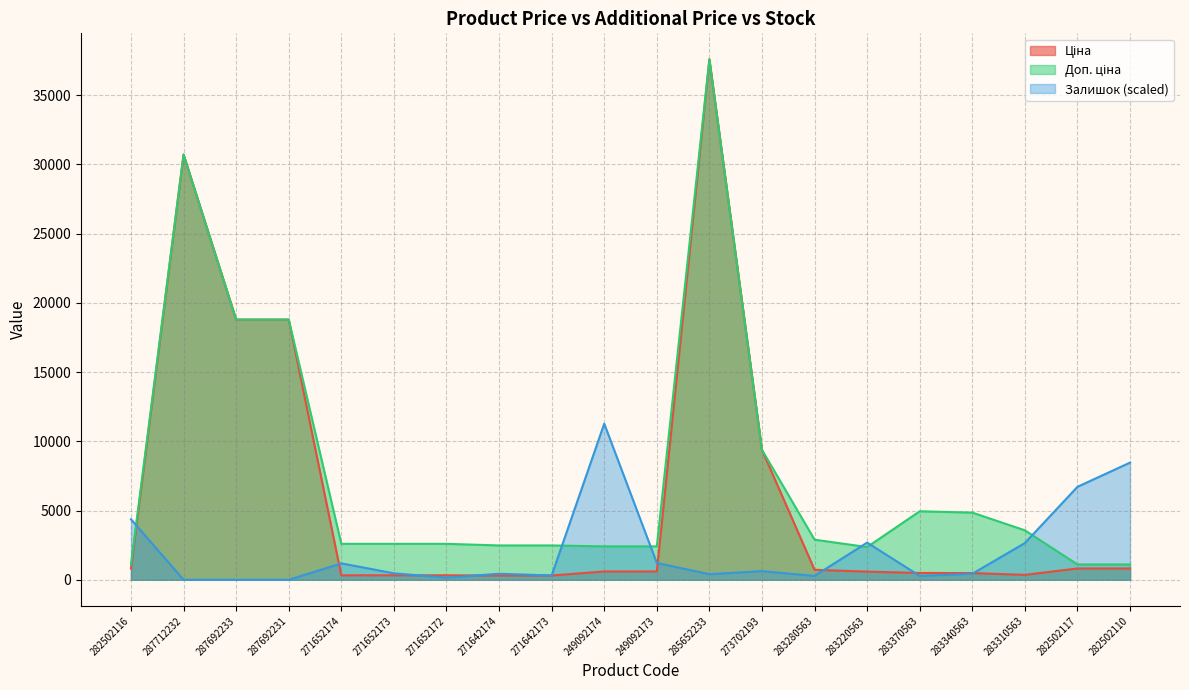

Where is the first local maximum for Доп. ціна?

287712232